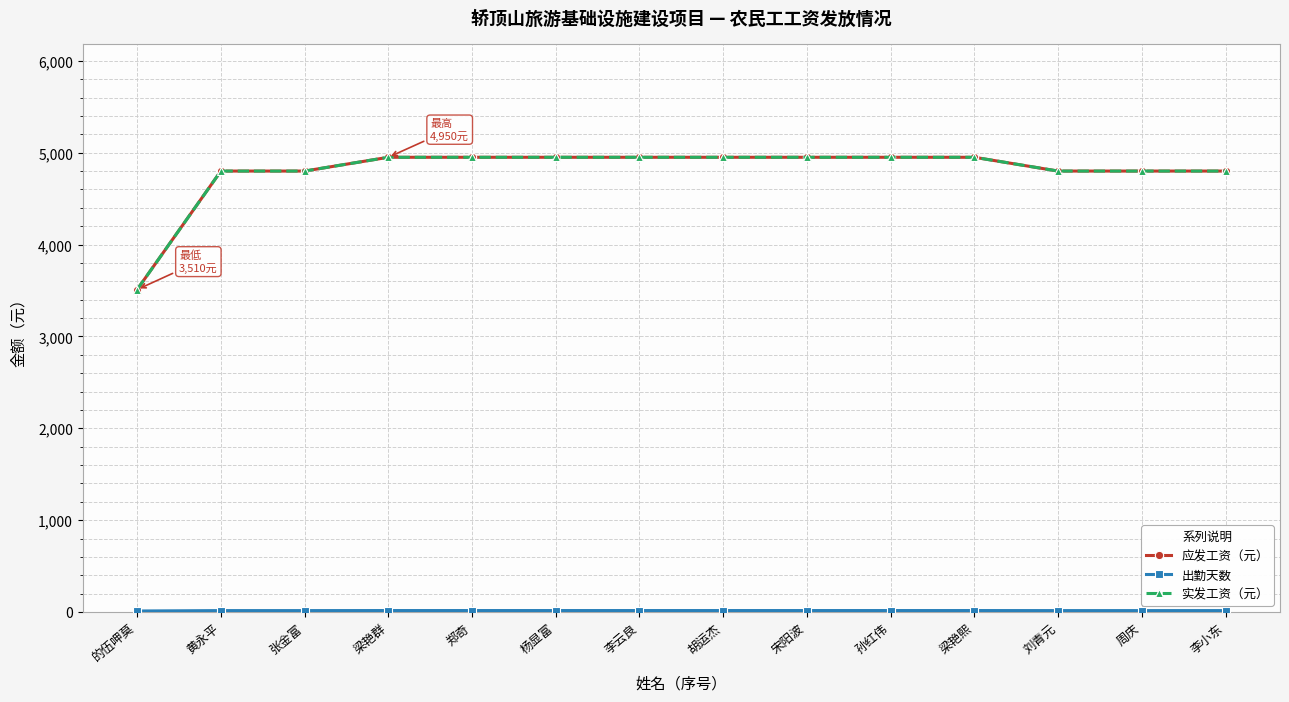

What is the spread (max minus min) of values at 李云良?

4933.5